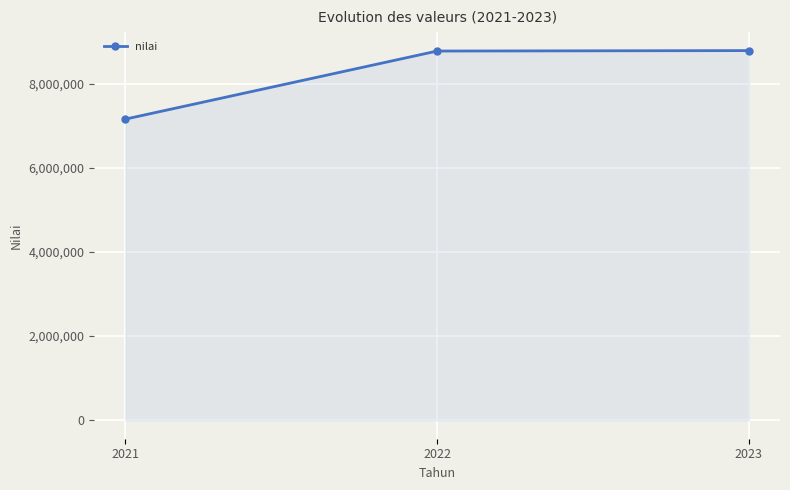

Is it true that the value at 2021 is 7156807?

True